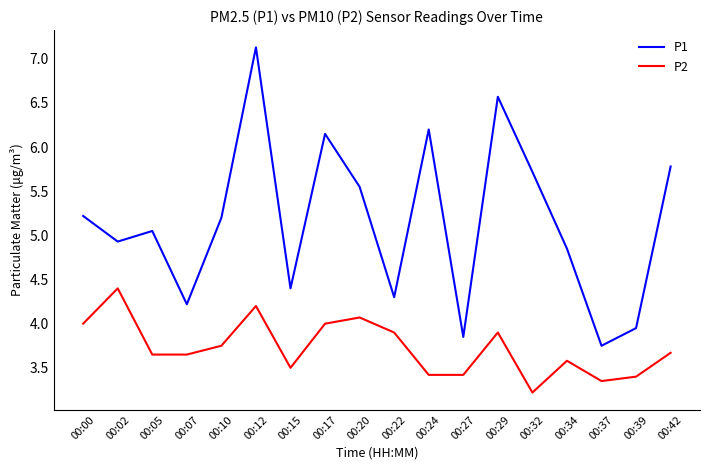

True or false: P1 and P2 cross at least once.

False